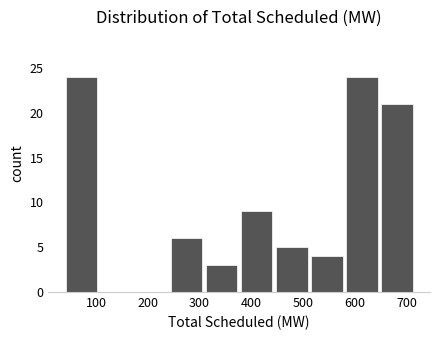

How tall is the bar that spans 40 to 110 on the x-axis? Neither the bar edges nor the heights are printed on the chart, so give them approximately, as read against the axes.

24